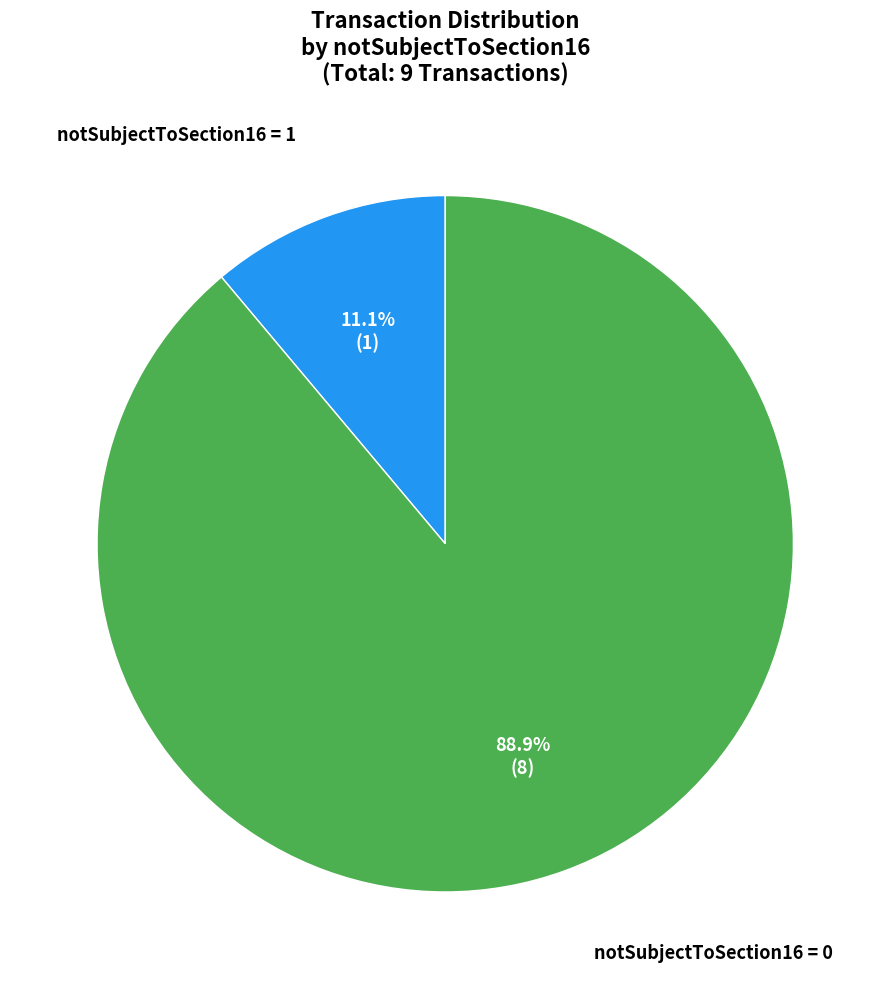

Is there a majority slice in this chart?

Yes